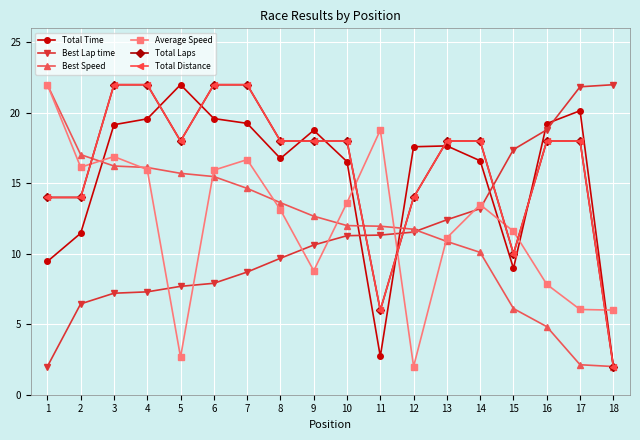

Is this an area chart (filled region under the line)?

No